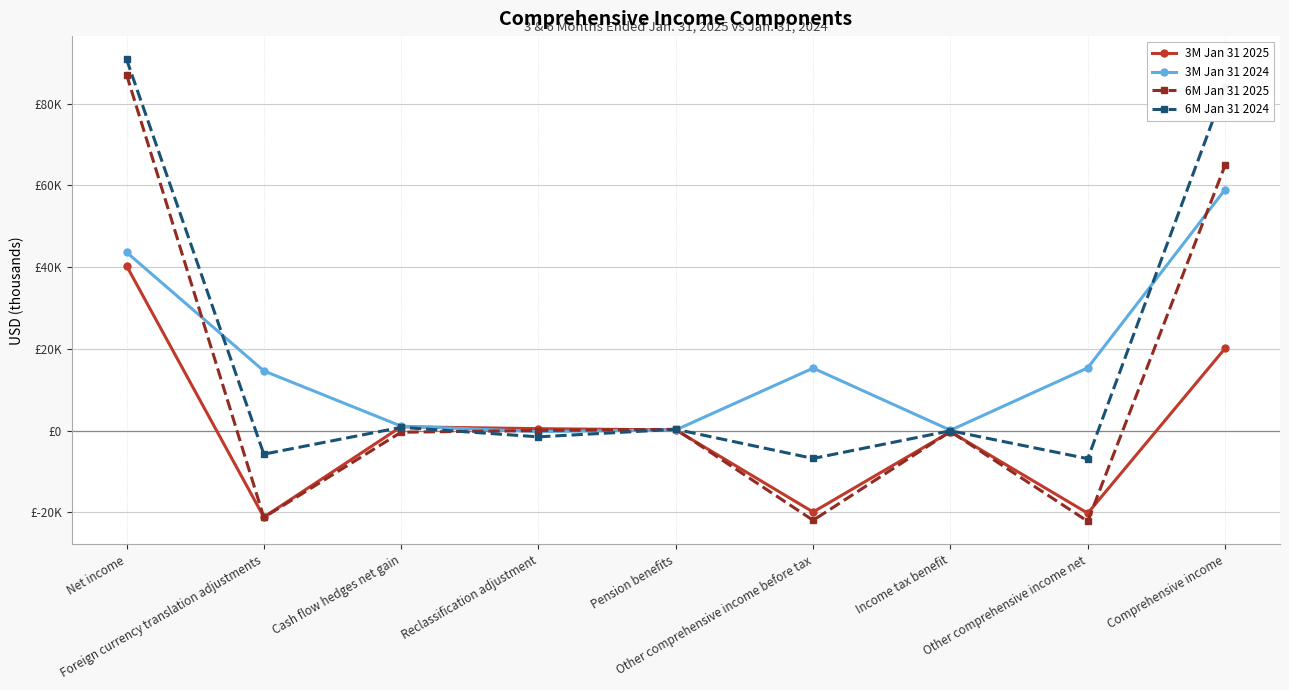

What is the sum of the 3M Jan 31 2025 values at Net income and Comprehensive income?

60443